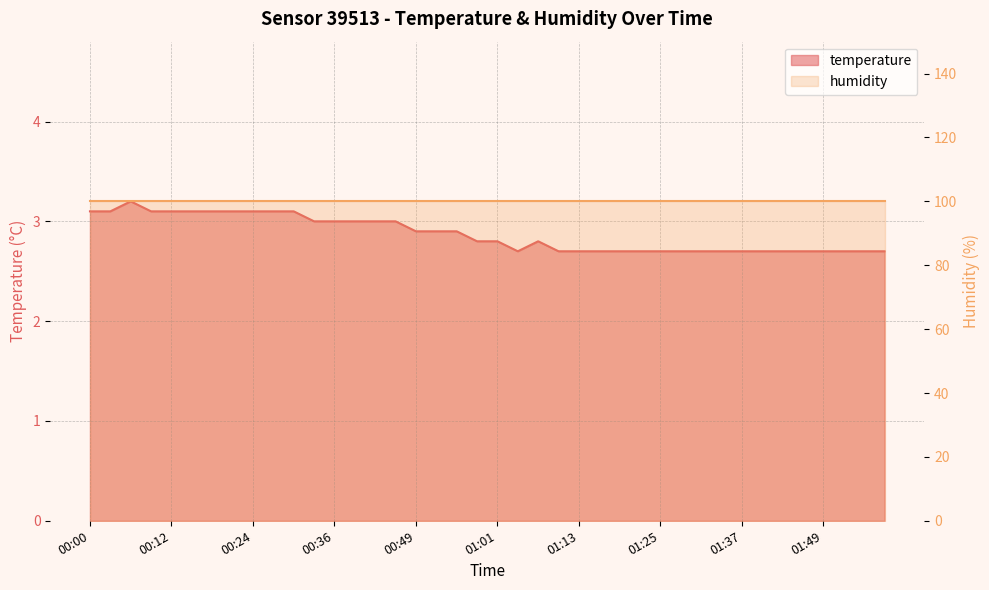

Count the values in the range 2 to 3.

29